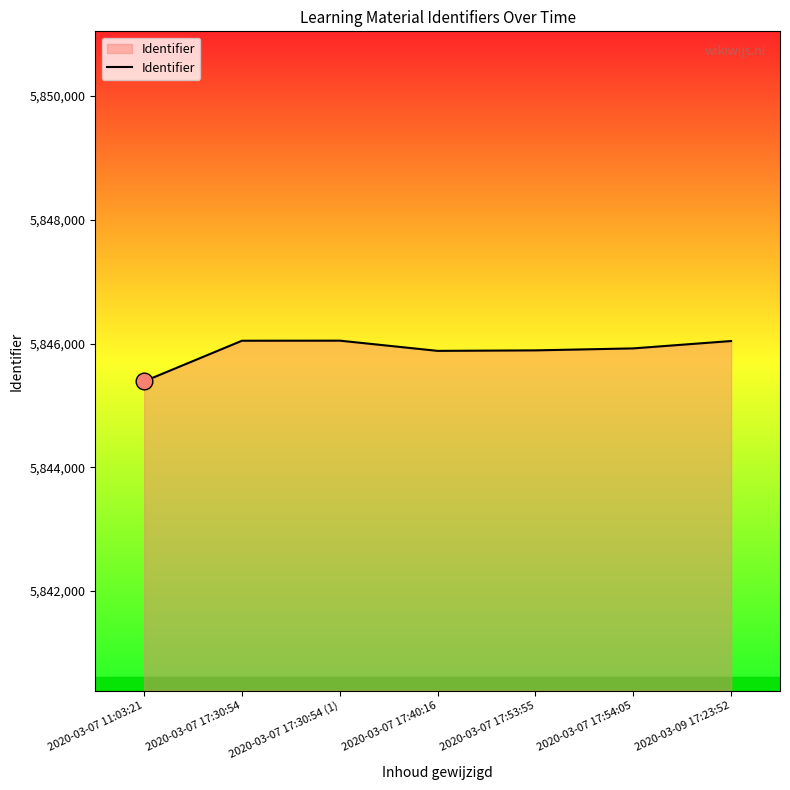

What is the average value?

5845887